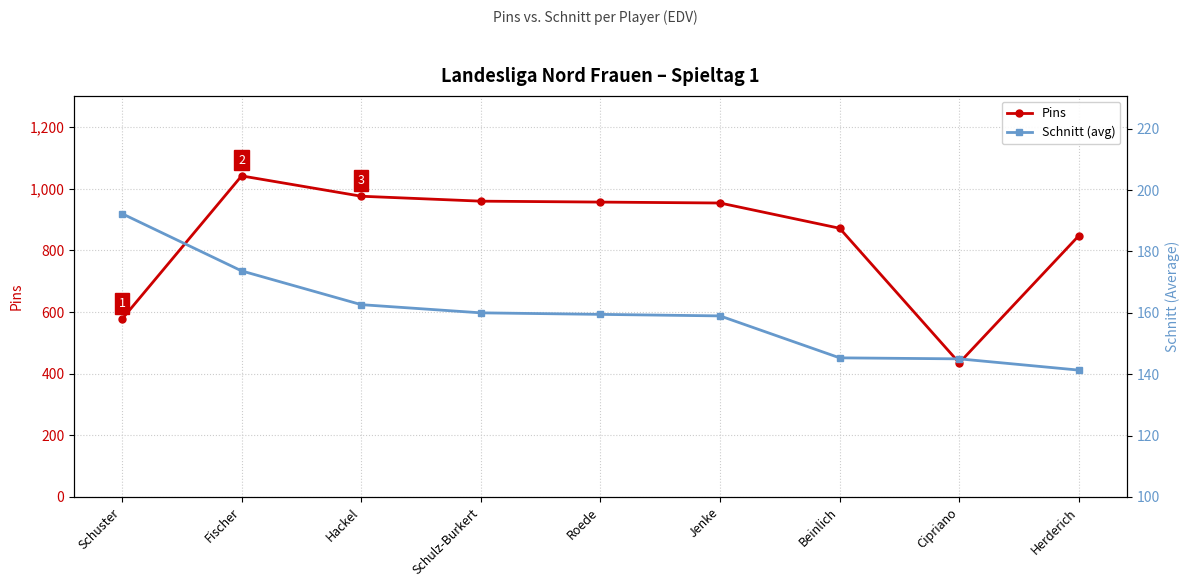

How many data points in Pins are less than 954?

4